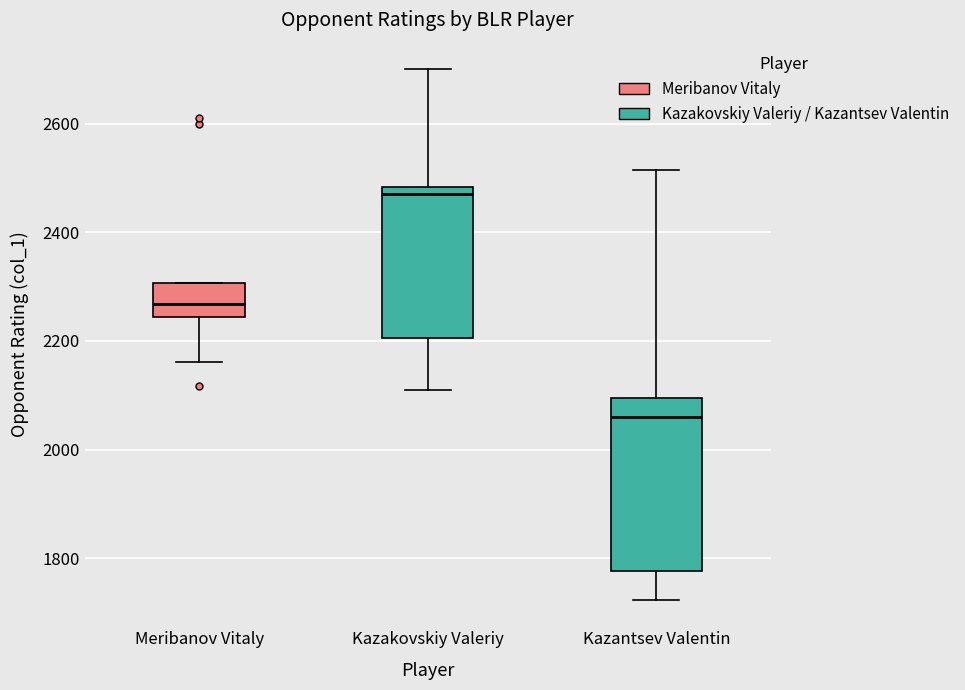

Which box is the tallest, from its lower edge to its upper edge?

Kazantsev Valentin